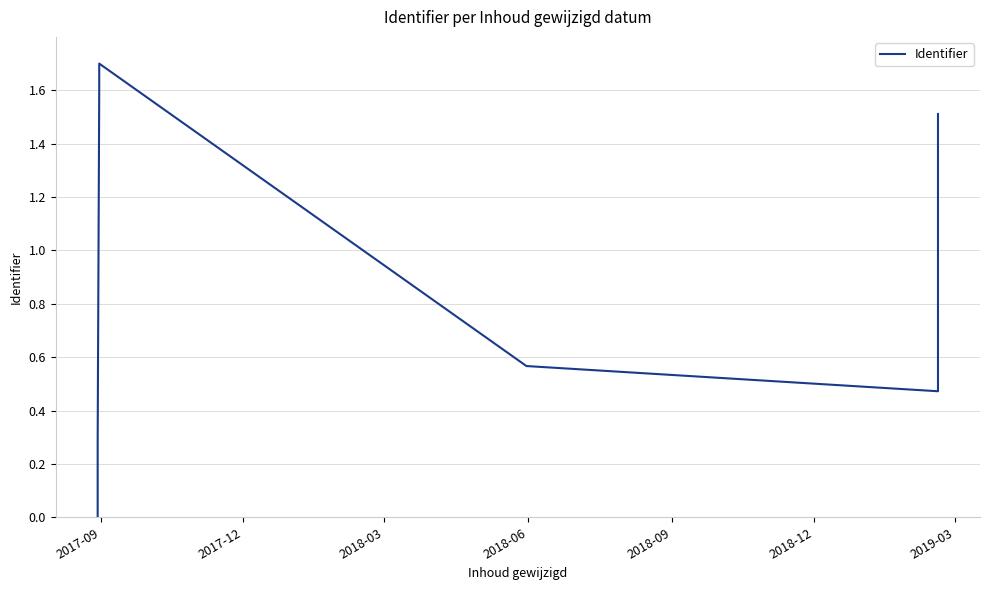

The value at 2018-12 is 0.3. True or false?

False